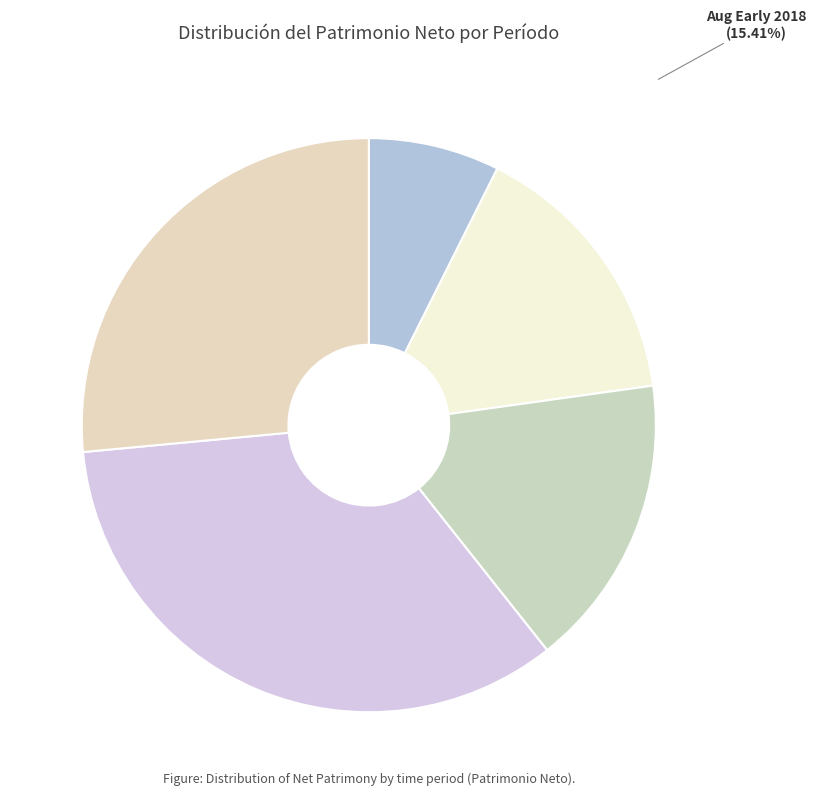

Is there any slice that represents more than half of the pie?

No